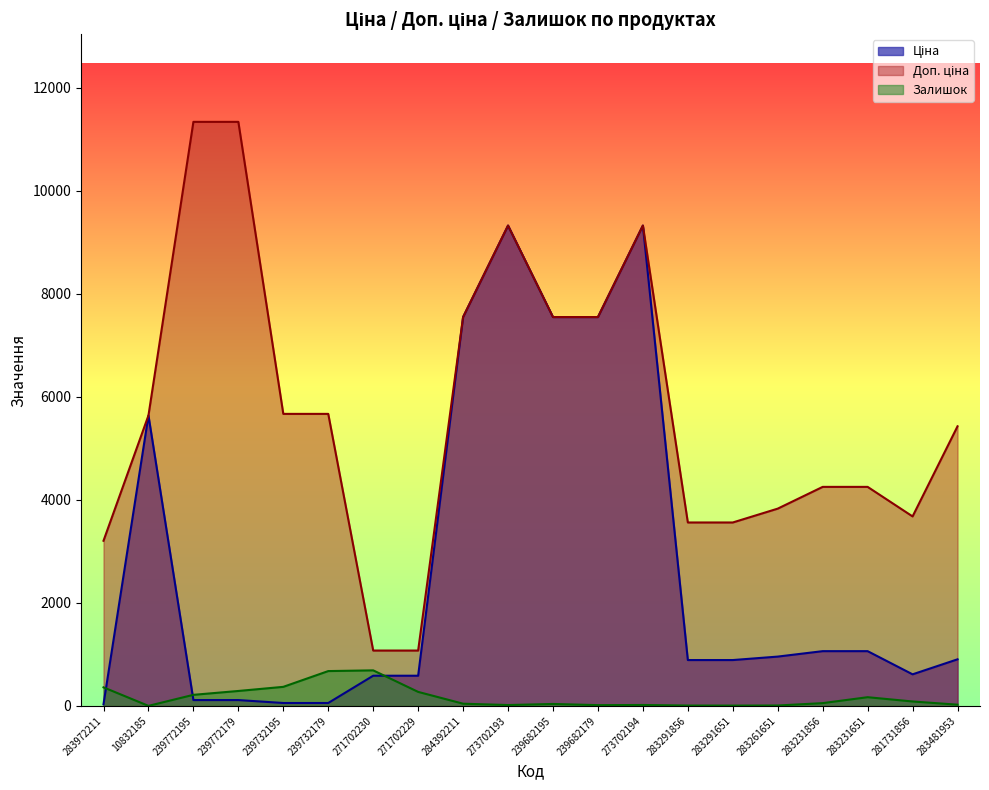

What is the lowest value of the Доп. ціна series?

1074.5